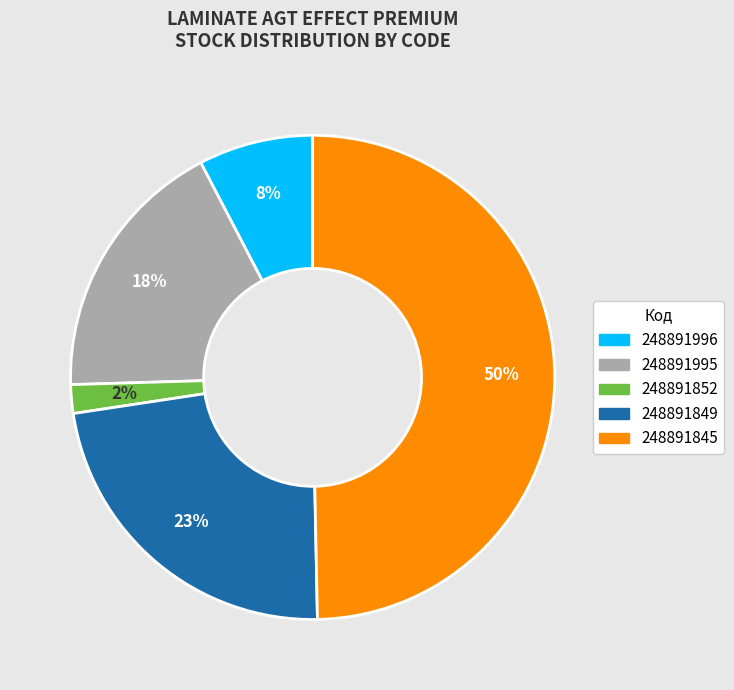

Which has a higher value, 248891852 or 248891996?

248891996